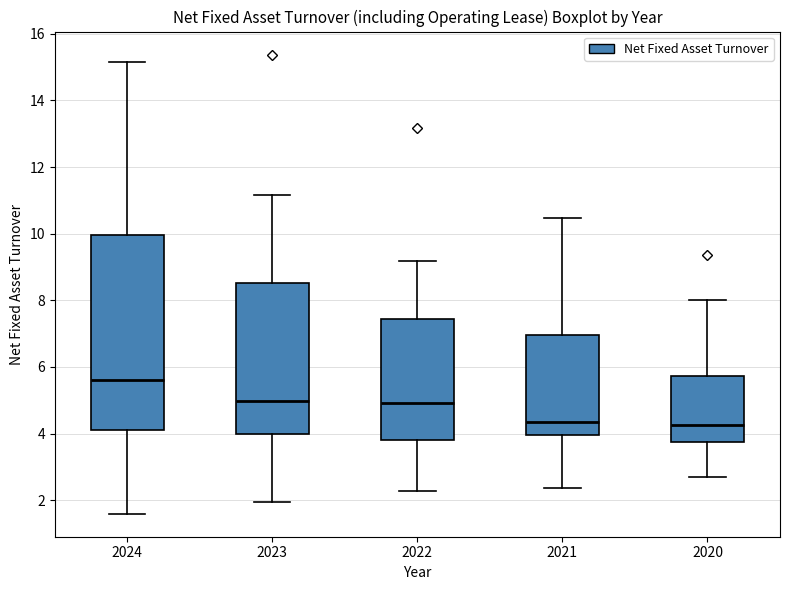

Where is the lower edge of the box at x = 2024 on the y-axis? The values are not printed on the chart, so give them approximately, as read against the axis.

4.2